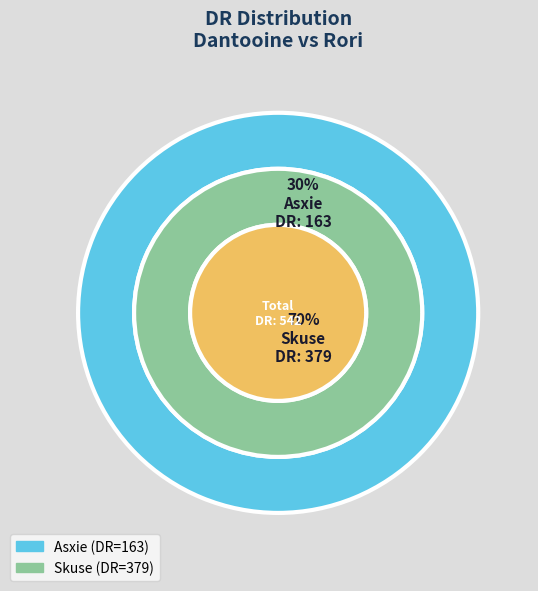

Rank the categories by value from highest to lowest.

Skuse, Asxie